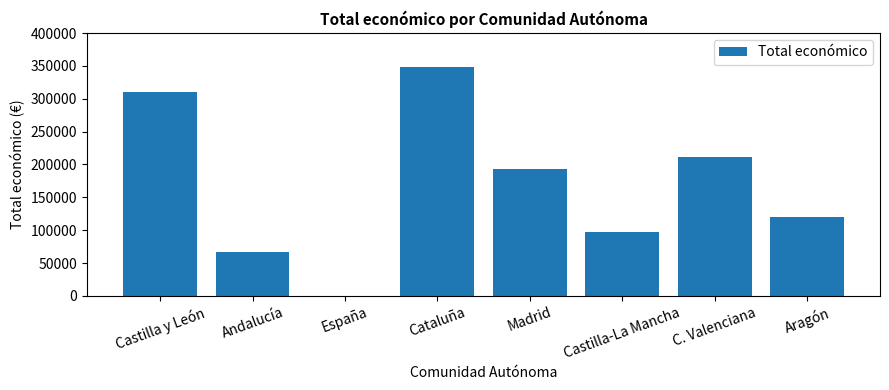

Which category has the highest value across all series?

Cataluña